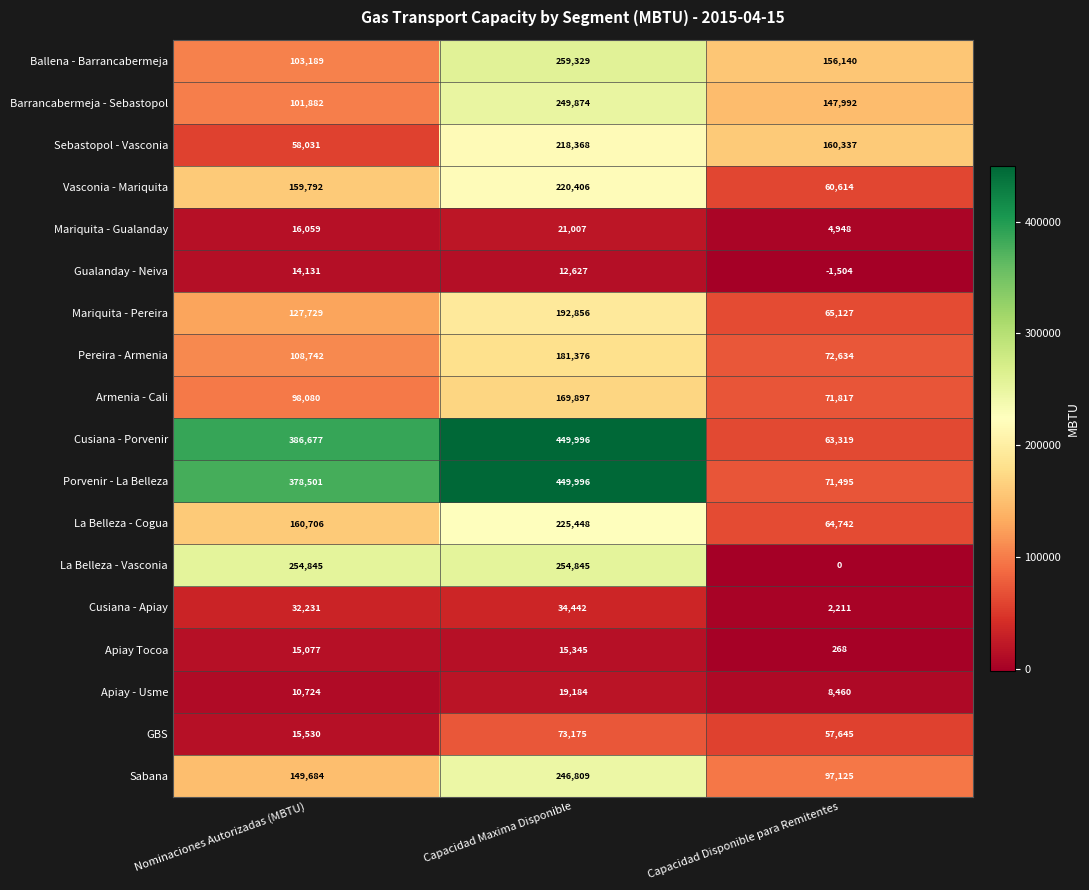

How many data points does each series have?

3